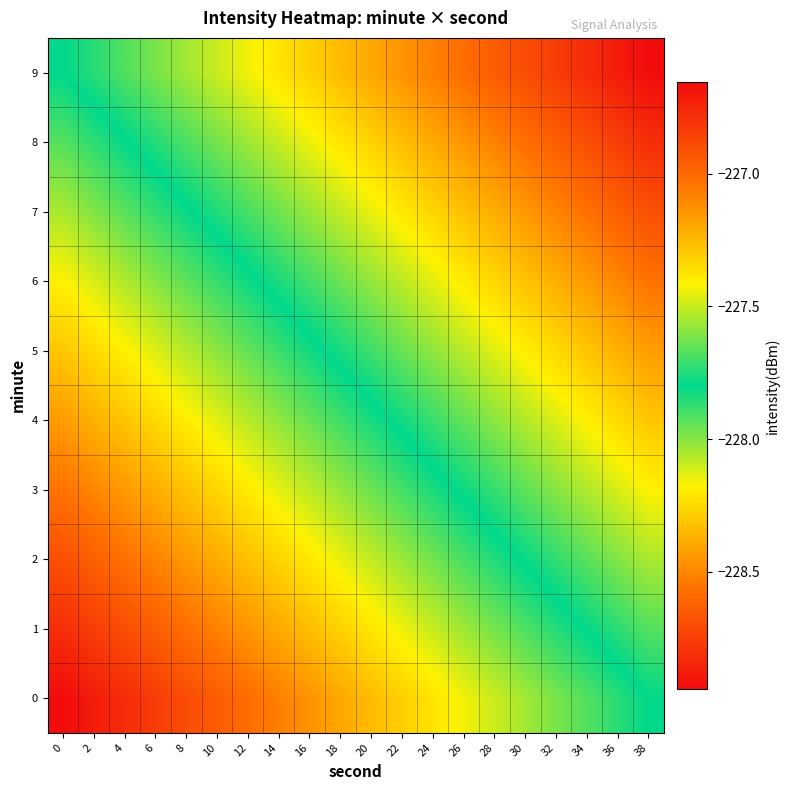

Reading right to left, extract all data points from this chart.

0: 38=-227.8	36=-227.9	34=-227.9	32=-228.0	30=-228.0	28=-228.1	26=-228.2	24=-228.2	22=-228.3	20=-228.3	18=-228.4	16=-228.5	14=-228.5	12=-228.6	10=-228.6	8=-228.7	6=-228.8	4=-228.8	2=-228.9	0=-228.9
1: 38=-227.7	36=-227.7	34=-227.8	32=-227.9	30=-227.9	28=-228.0	26=-228.0	24=-228.1	22=-228.2	20=-228.2	18=-228.3	16=-228.3	14=-228.4	12=-228.5	10=-228.5	8=-228.6	6=-228.6	4=-228.7	2=-228.8	0=-228.8
2: 38=-227.5	36=-227.6	34=-227.7	32=-227.7	30=-227.8	28=-227.8	26=-227.9	24=-228.0	22=-228.0	20=-228.1	18=-228.1	16=-228.2	14=-228.3	12=-228.3	10=-228.4	8=-228.4	6=-228.5	4=-228.6	2=-228.6	0=-228.7
3: 38=-227.4	36=-227.5	34=-227.5	32=-227.6	30=-227.7	28=-227.7	26=-227.8	24=-227.8	22=-227.9	20=-228.0	18=-228.0	16=-228.1	14=-228.1	12=-228.2	10=-228.3	8=-228.3	6=-228.4	4=-228.4	2=-228.5	0=-228.6
4: 38=-227.3	36=-227.3	34=-227.4	32=-227.5	30=-227.5	28=-227.6	26=-227.7	24=-227.7	22=-227.8	20=-227.8	18=-227.9	16=-228.0	14=-228.0	12=-228.1	10=-228.1	8=-228.2	6=-228.3	4=-228.3	2=-228.4	0=-228.4
5: 38=-227.2	36=-227.2	34=-227.3	32=-227.3	30=-227.4	28=-227.5	26=-227.5	24=-227.6	22=-227.6	20=-227.7	18=-227.8	16=-227.8	14=-227.9	12=-227.9	10=-228.0	8=-228.1	6=-228.1	4=-228.2	2=-228.2	0=-228.3
6: 38=-227.0	36=-227.1	34=-227.2	32=-227.2	30=-227.3	28=-227.3	26=-227.4	24=-227.5	22=-227.5	20=-227.6	18=-227.6	16=-227.7	14=-227.8	12=-227.8	10=-227.9	8=-227.9	6=-228.0	4=-228.1	2=-228.1	0=-228.2
7: 38=-226.9	36=-227.0	34=-227.0	32=-227.1	30=-227.1	28=-227.2	26=-227.3	24=-227.3	22=-227.4	20=-227.4	18=-227.5	16=-227.6	14=-227.6	12=-227.7	10=-227.8	8=-227.8	6=-227.9	4=-227.9	2=-228.0	0=-228.1
8: 38=-226.8	36=-226.8	34=-226.9	32=-227.0	30=-227.0	28=-227.1	26=-227.1	24=-227.2	22=-227.3	20=-227.3	18=-227.4	16=-227.4	14=-227.5	12=-227.6	10=-227.6	8=-227.7	6=-227.7	4=-227.8	2=-227.9	0=-227.9
9: 38=-226.7	36=-226.7	34=-226.8	32=-226.8	30=-226.9	28=-227.0	26=-227.0	24=-227.1	22=-227.1	20=-227.2	18=-227.3	16=-227.3	14=-227.4	12=-227.4	10=-227.5	8=-227.6	6=-227.6	4=-227.7	2=-227.7	0=-227.8